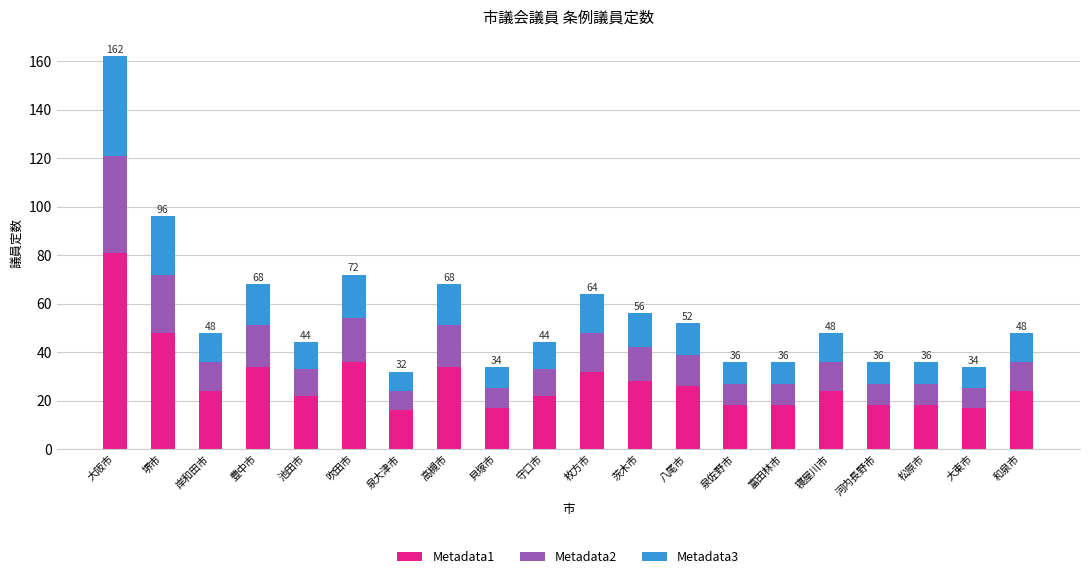

What is the total value across all series at 守口市?

44